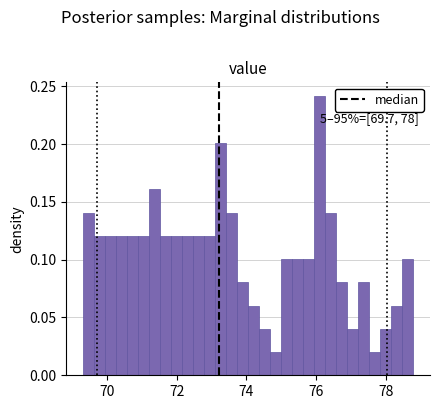

Around what value on the x-axis is the tallest bar? Give the approximate position of its centre, as read against the axis.

76.2